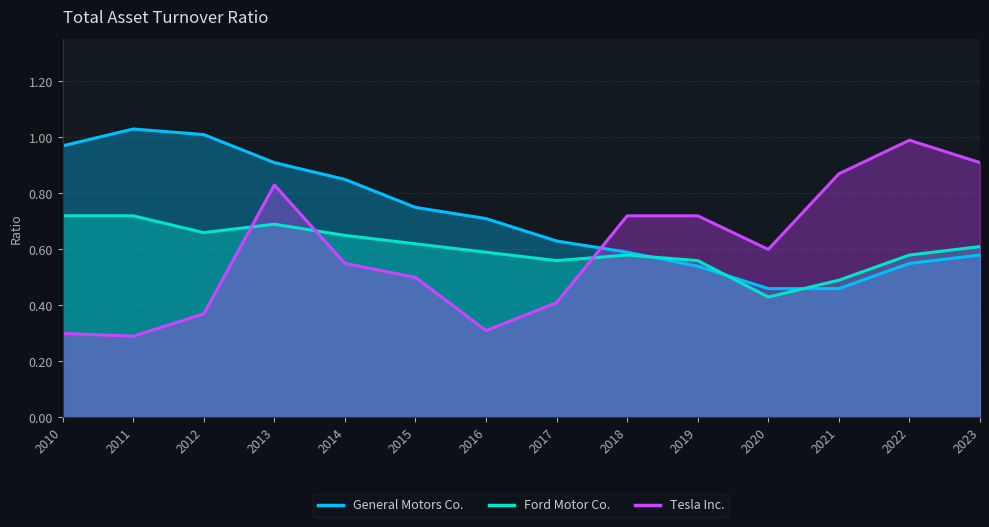

The value of General Motors Co. at 2016 is 0.7. True or false?

True